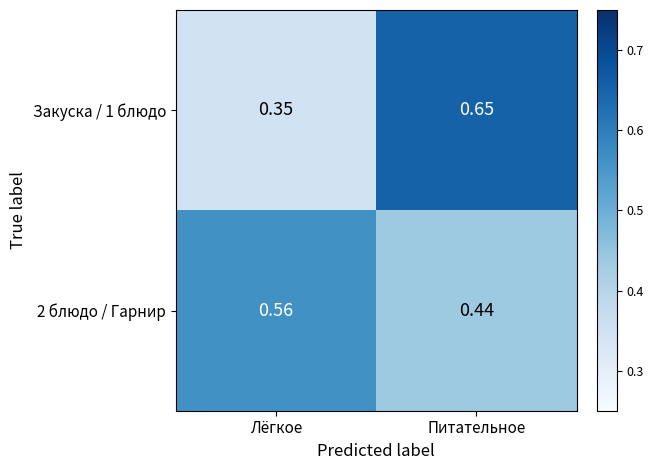

At which label is 2 блюдо / Гарнир closest to 0?

Питательное